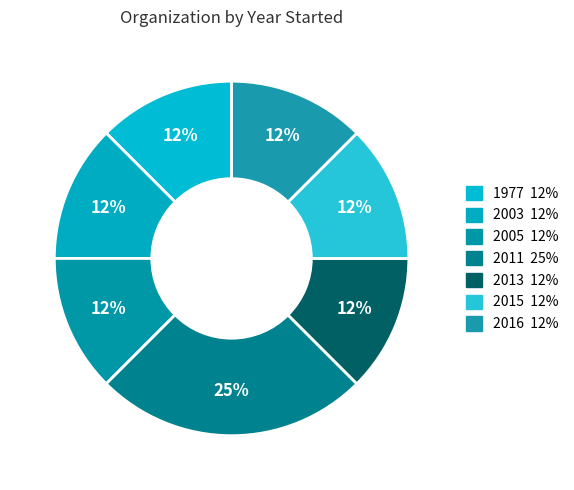

Count the number of slices in the pie.

7